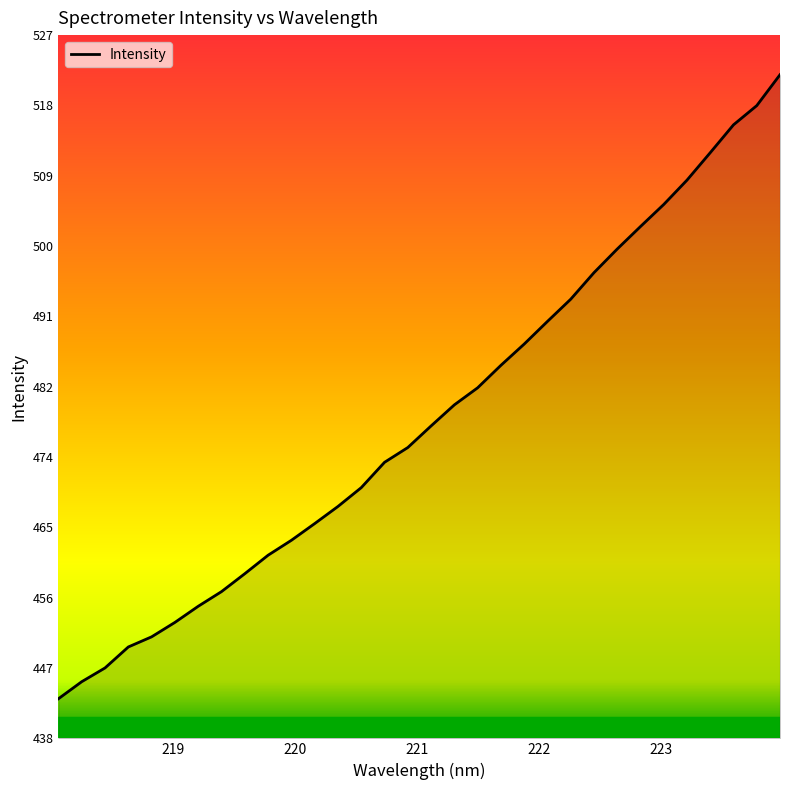

What is the maximum value shown in the chart?

521.8